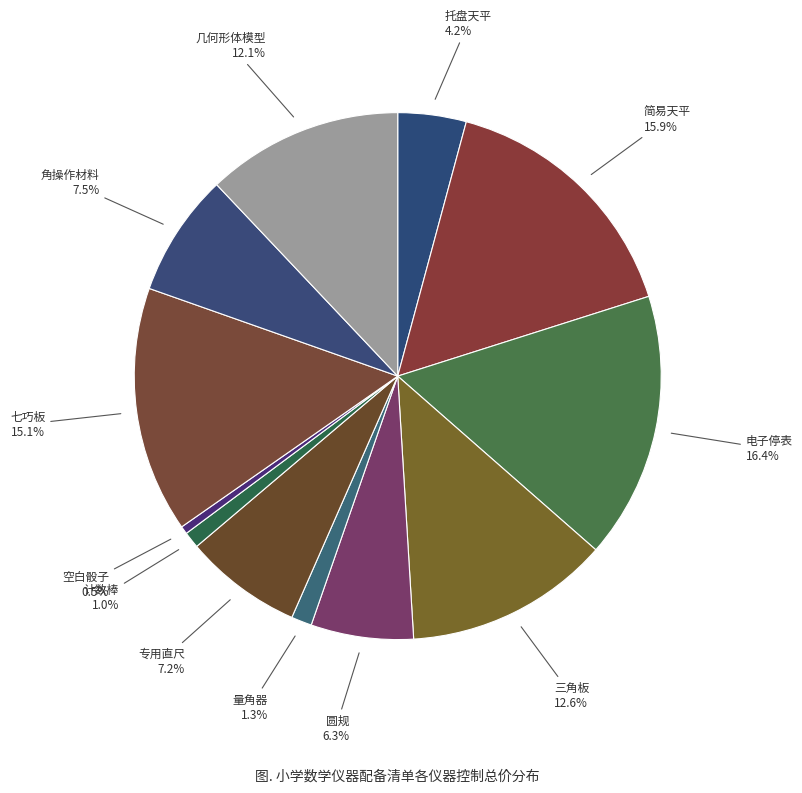

How many slices are in this pie chart?

12